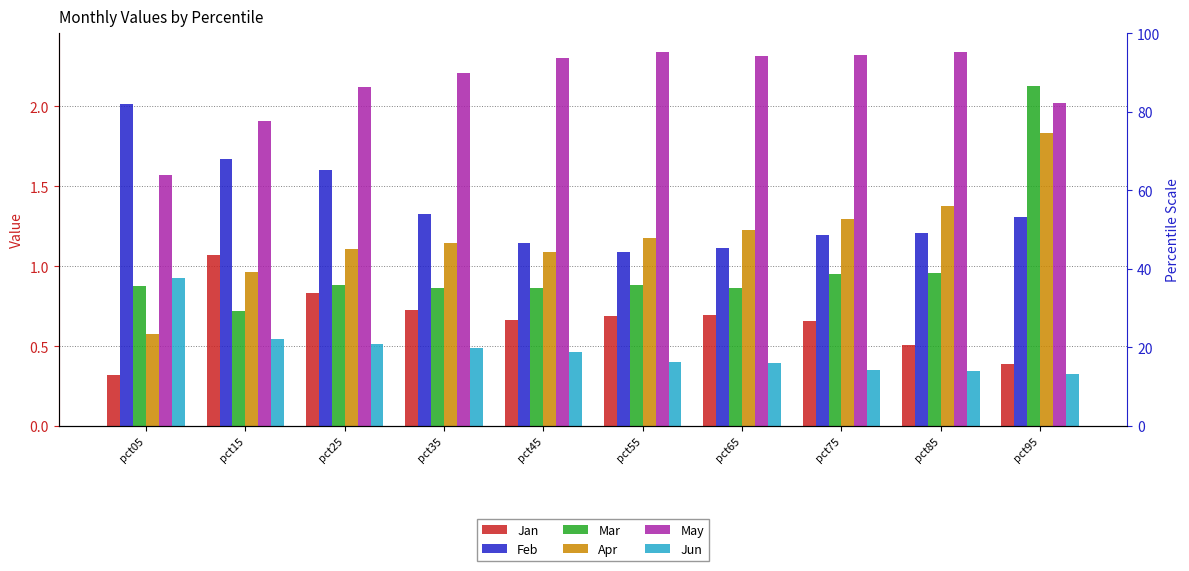

Is it true that Apr equals 1.6 at pct15?

False